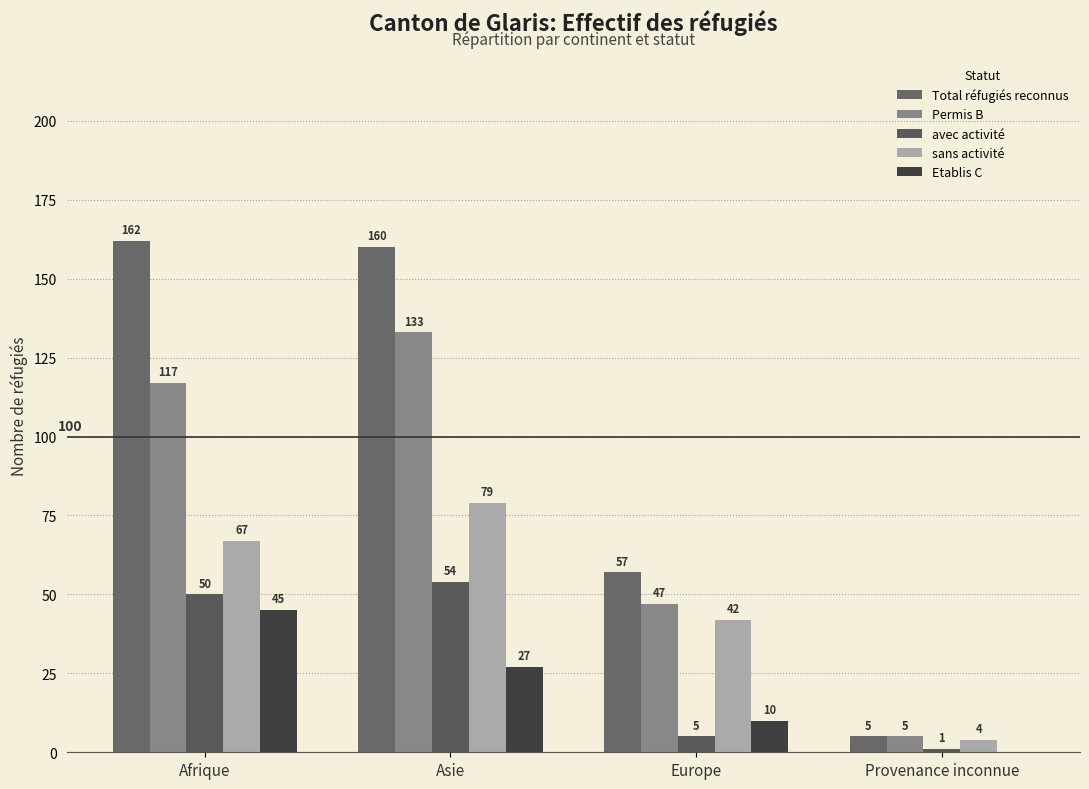

At Afrique, list the series in order from smallest to largest.

Etablis C, avec activité, sans activité, Permis B, Total réfugiés reconnus